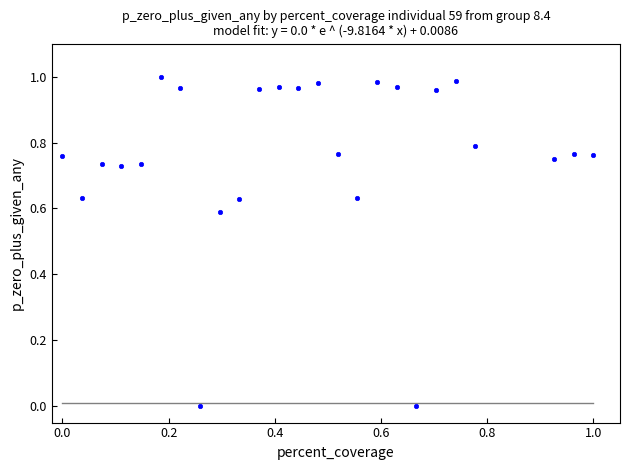

Count the number of points in this scatter plot.

25